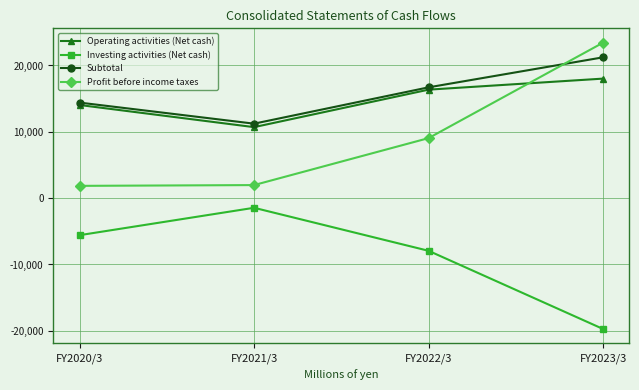

How many values in the Investing activities (Net cash) series are below -5583?

2